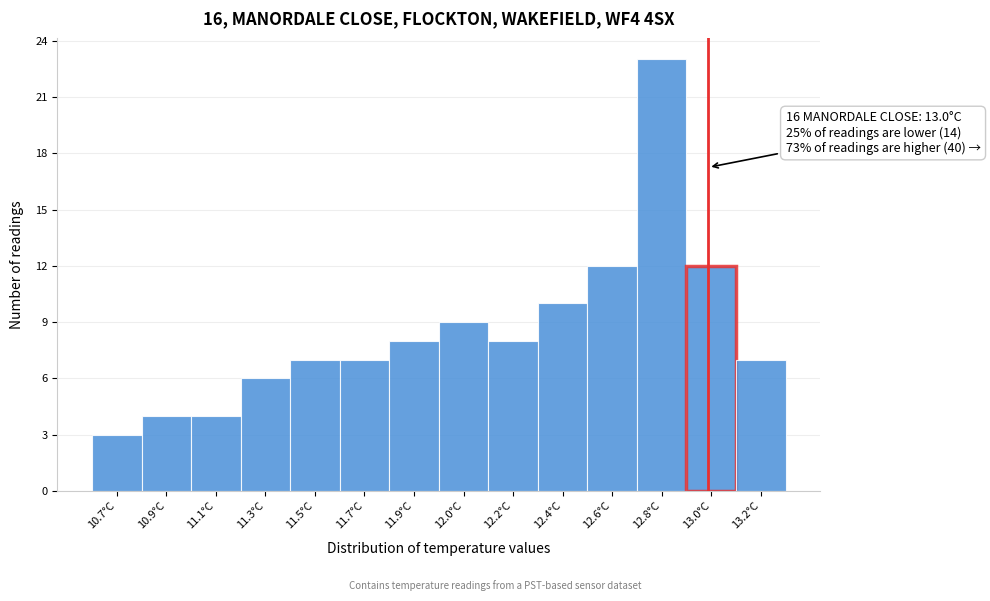

Reading right to left, list all the values displayed in this chart.

13.2°C=7	13.0°C=12	12.8°C=23	12.6°C=12	12.4°C=10	12.2°C=8	12.0°C=9	11.9°C=8	11.7°C=7	11.5°C=7	11.3°C=6	11.1°C=4	10.9°C=4	10.7°C=3